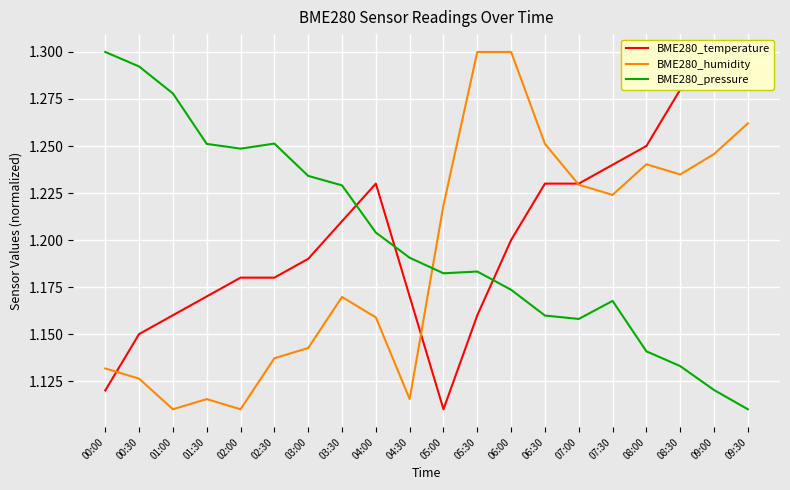

Between which two adjacent categories do BME280_humidity and BME280_temperature first intersect?

00:00 and 00:30